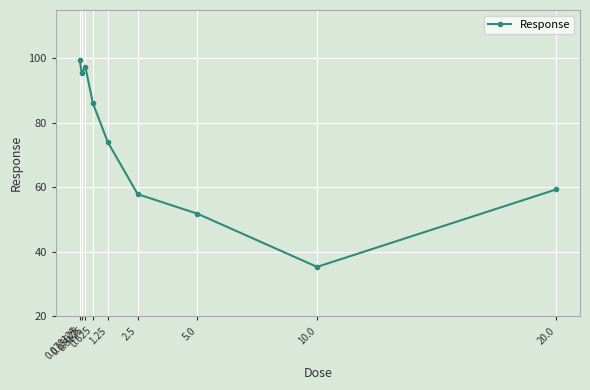

How many distinct data groups are displayed?

1